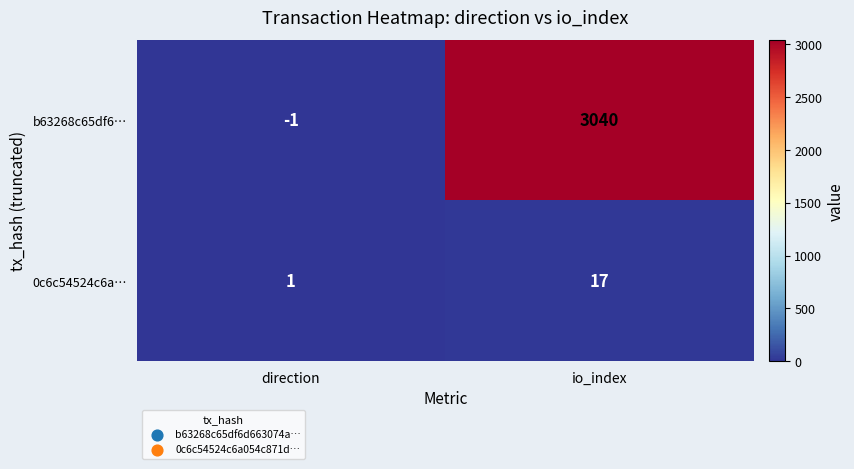

Rank the series by their average value, from lowest to highest.

0c6c54524c6a…, b63268c65df6…